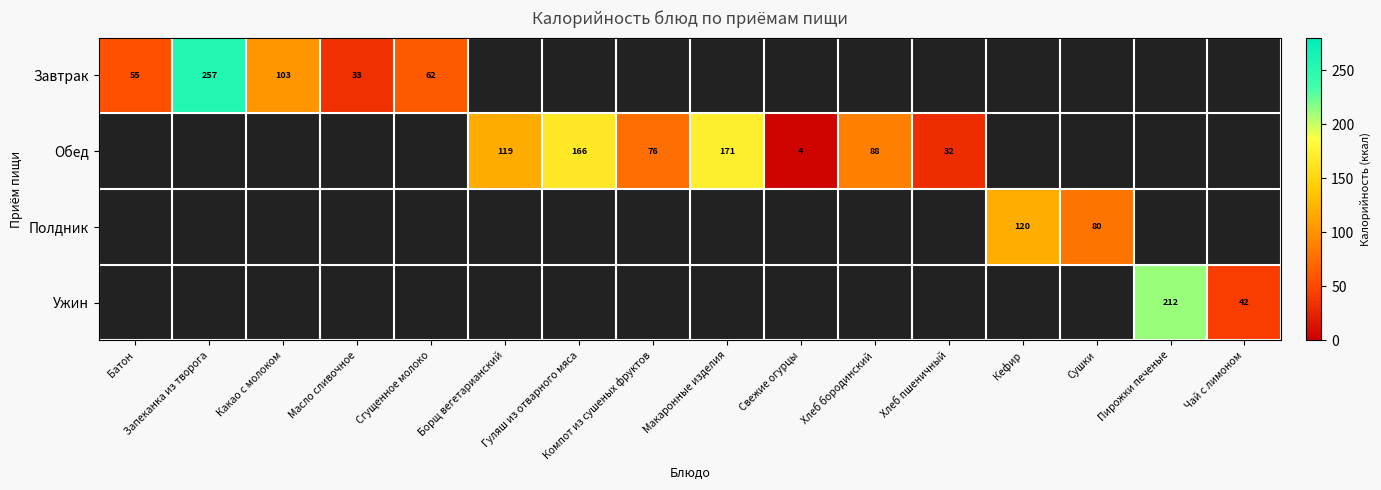

What is the lowest value of the Завтрак series?

33.1